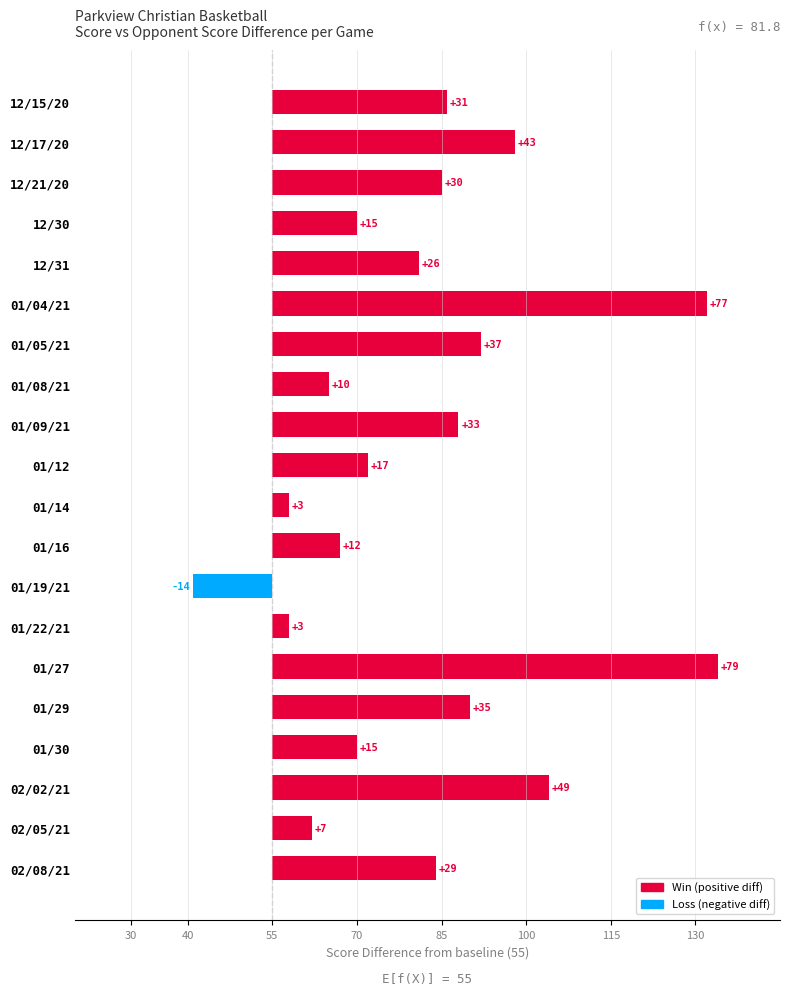

What is the sum of all values?

537